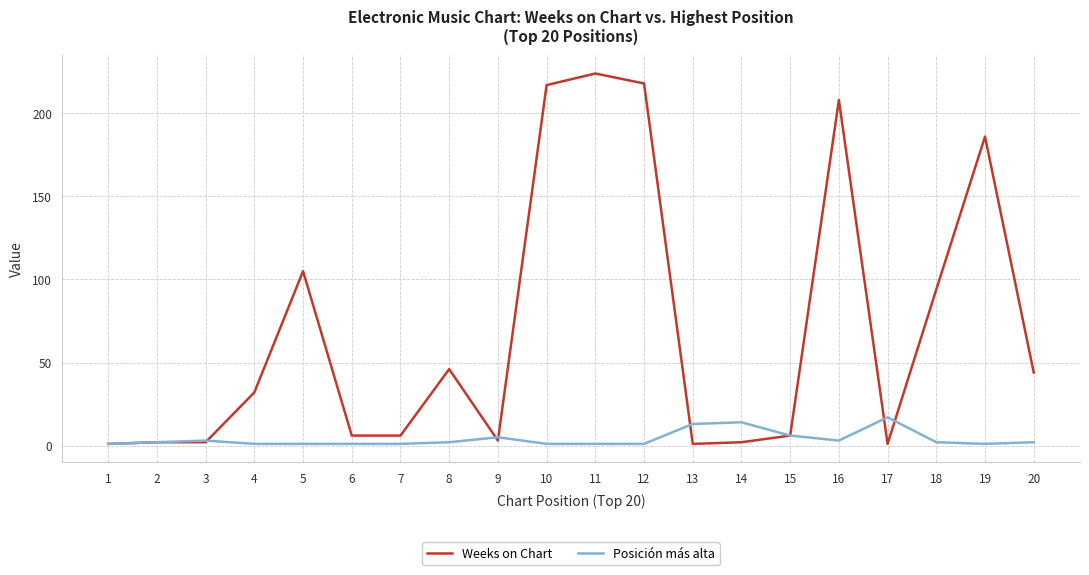

What is the difference between the second highest and second lowest values in the Weeks on Chart series?

217